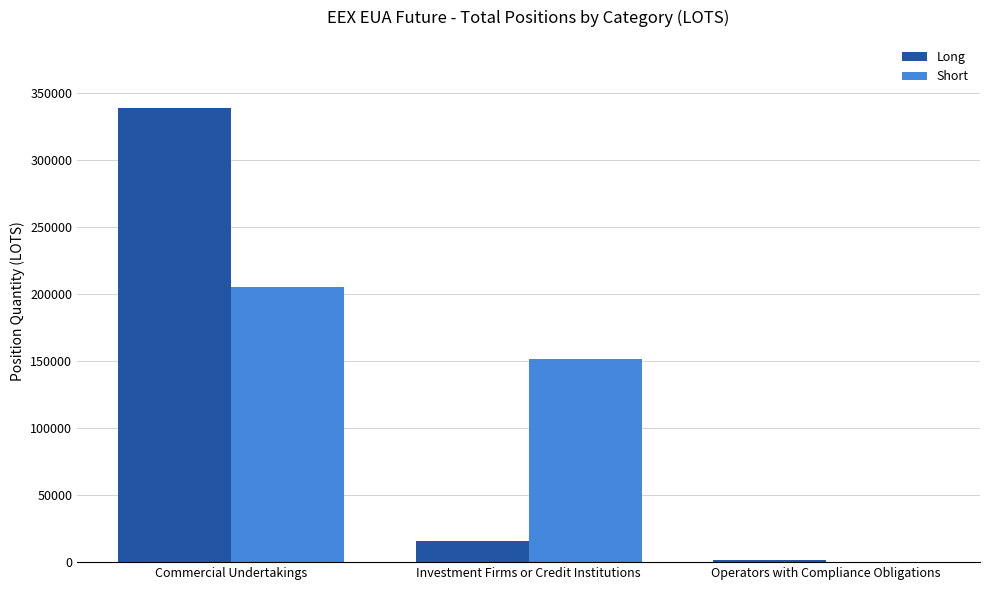

What is the sum of the Long values at Commercial Undertakings and Investment Firms or Credit Institutions?

353937.2